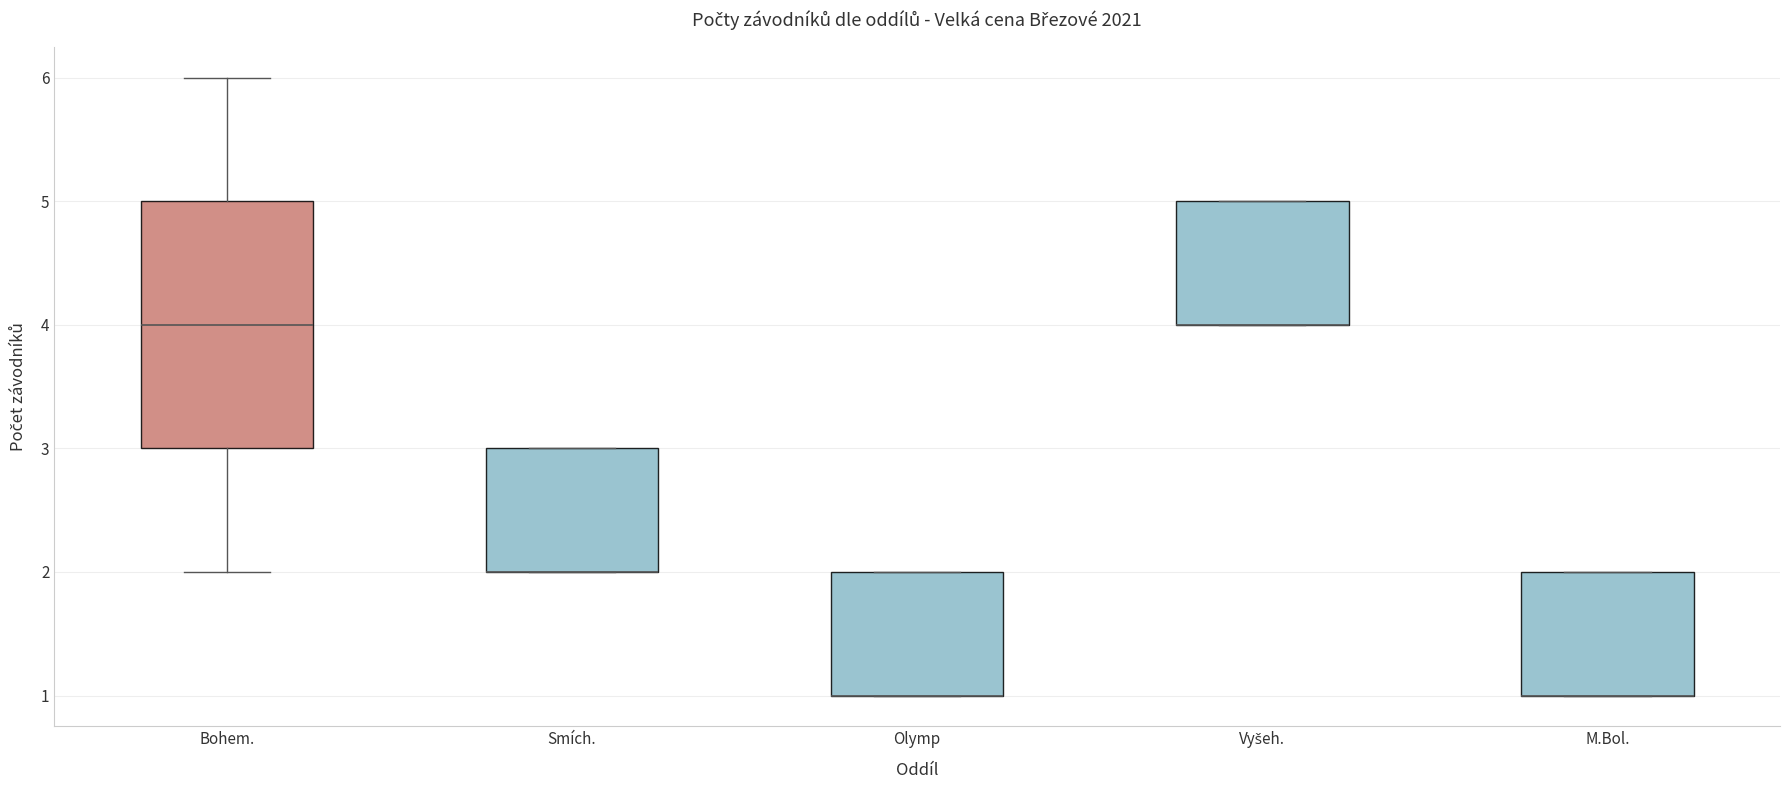

Which box is the tallest, from its lower edge to its upper edge?

Bohem.